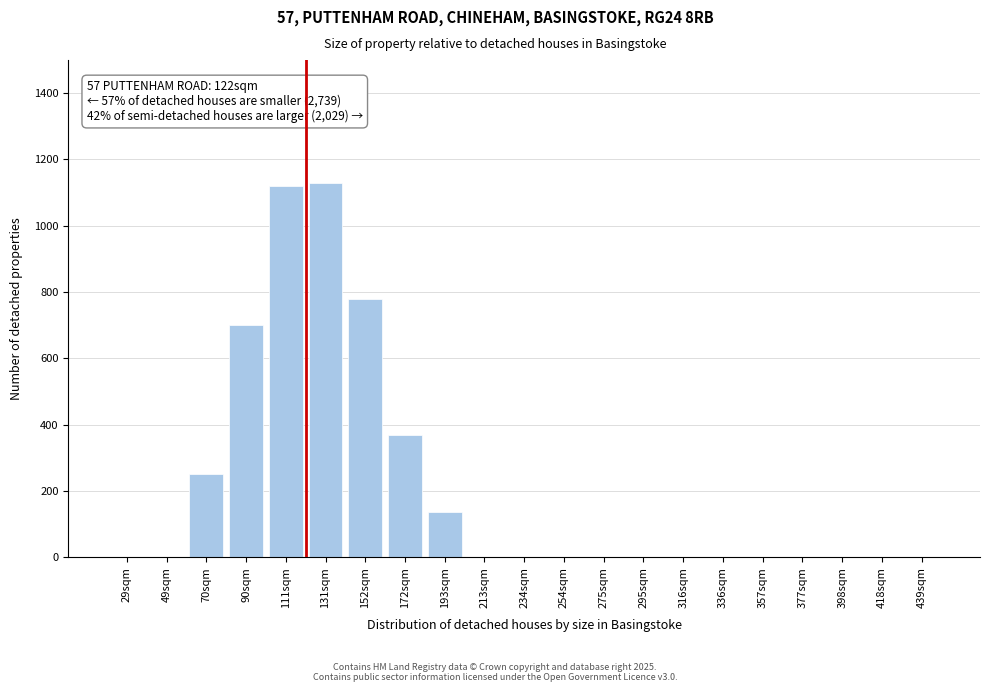

Reading left to right, what are all the values shown in this chart?

29sqm=0	49sqm=0	70sqm=250	90sqm=700	111sqm=1120	131sqm=1130	152sqm=780	172sqm=370	193sqm=135	213sqm=0	234sqm=0	254sqm=0	275sqm=0	295sqm=0	316sqm=0	336sqm=0	357sqm=0	377sqm=0	398sqm=0	418sqm=0	439sqm=0